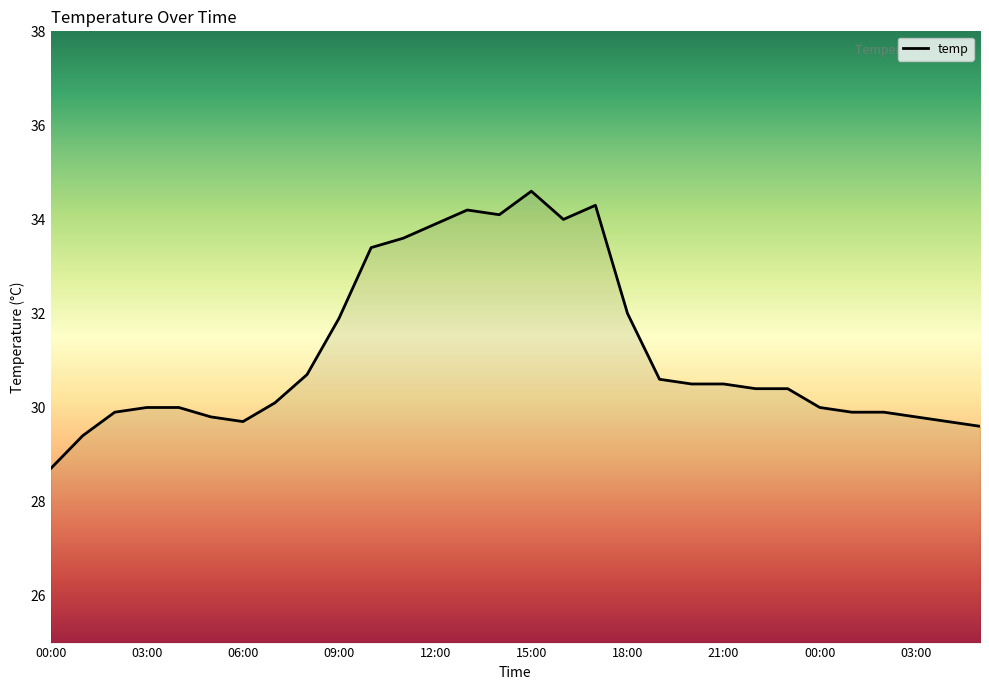

What is the difference between the maximum and minimum values?

5.9